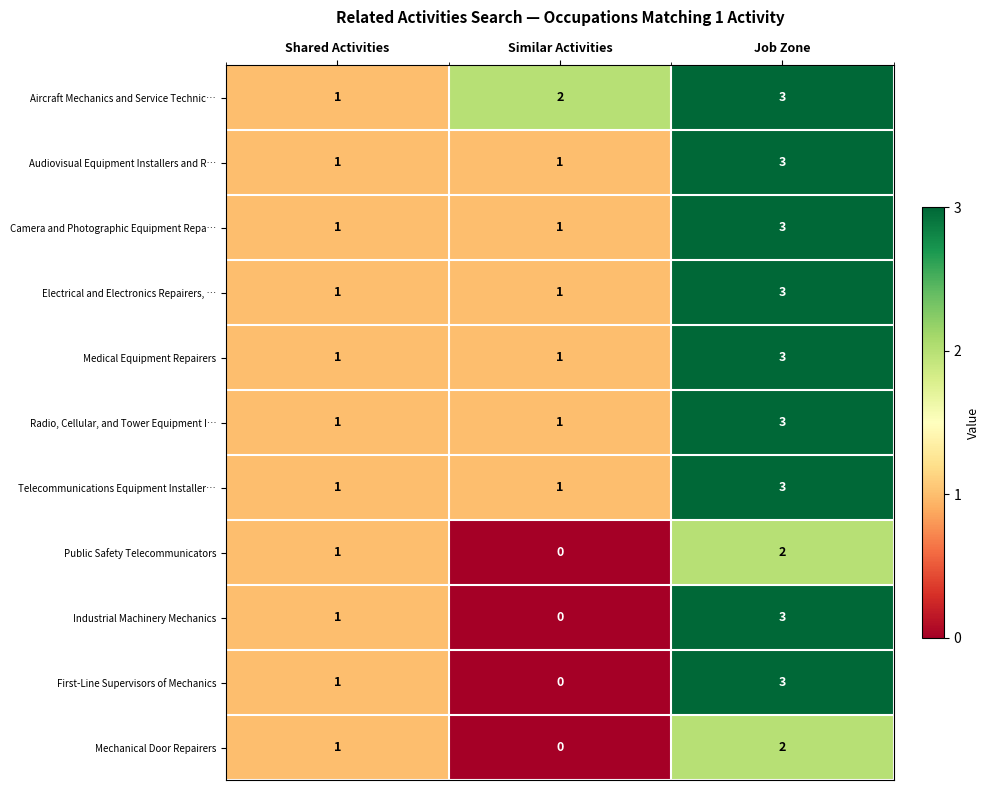

Count the number of categories in the chart.

3